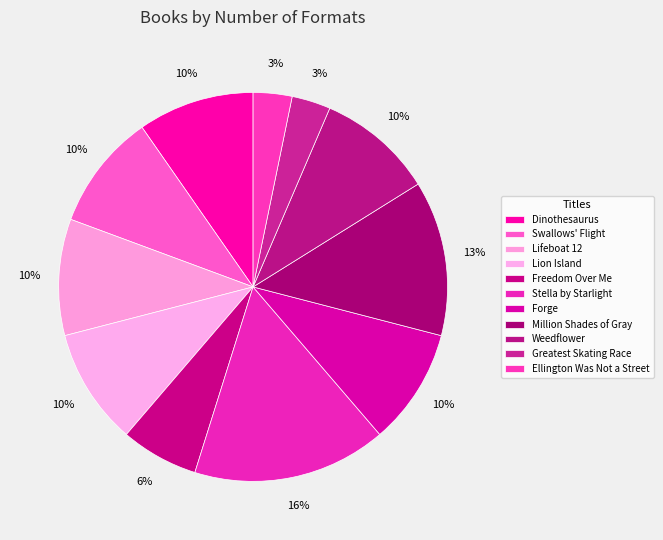

True or false: Swallows' Flight accounts for 20% of the total.

False